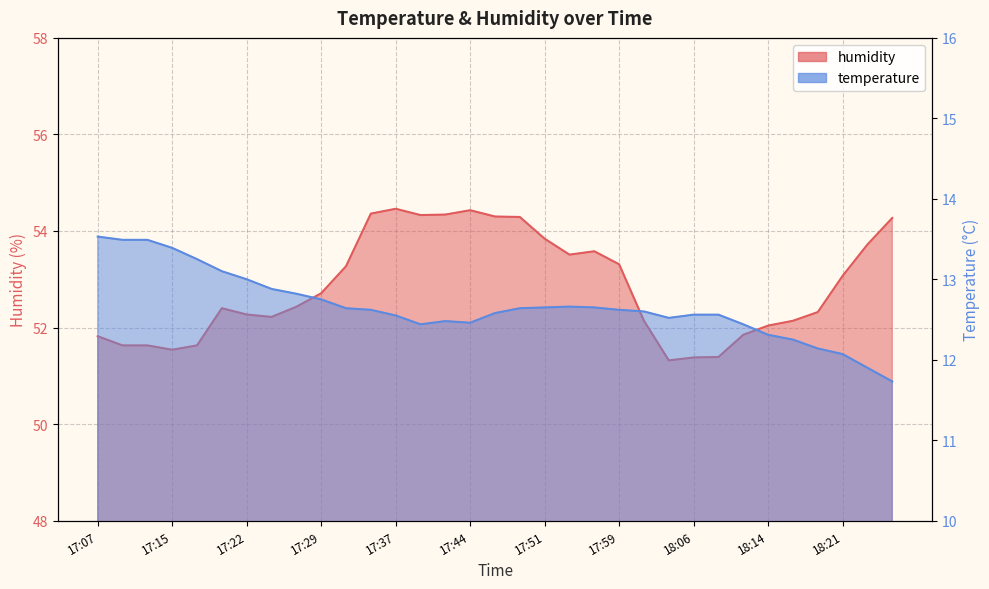

Reading left to right, what are all the values shown in this chart?

temperature: 17:07=13.5	17:10=13.5	17:12=13.5	17:15=13.4	17:17=13.2	17:20=13.1	17:22=13.0	17:24=12.9	17:27=12.8	17:29=12.8	17:32=12.6	17:34=12.6	17:37=12.6	17:39=12.4	17:42=12.5	17:44=12.5	17:46=12.6	17:49=12.6	17:51=12.7	17:54=12.7	17:56=12.7	17:59=12.6	18:01=12.6	18:04=12.5	18:06=12.6	18:09=12.6	18:11=12.4	18:14=12.3	18:16=12.2	18:18=12.1	18:21=12.1	18:23=11.9	18:26=11.7
humidity: 17:07=51.8	17:10=51.6	17:12=51.6	17:15=51.5	17:17=51.6	17:20=52.4	17:22=52.3	17:24=52.2	17:27=52.4	17:29=52.7	17:32=53.3	17:34=54.4	17:37=54.5	17:39=54.3	17:42=54.3	17:44=54.4	17:46=54.3	17:49=54.3	17:51=53.8	17:54=53.5	17:56=53.6	17:59=53.3	18:01=52.1	18:04=51.3	18:06=51.4	18:09=51.4	18:11=51.9	18:14=52.0	18:16=52.1	18:18=52.3	18:21=53.1	18:23=53.7	18:26=54.3